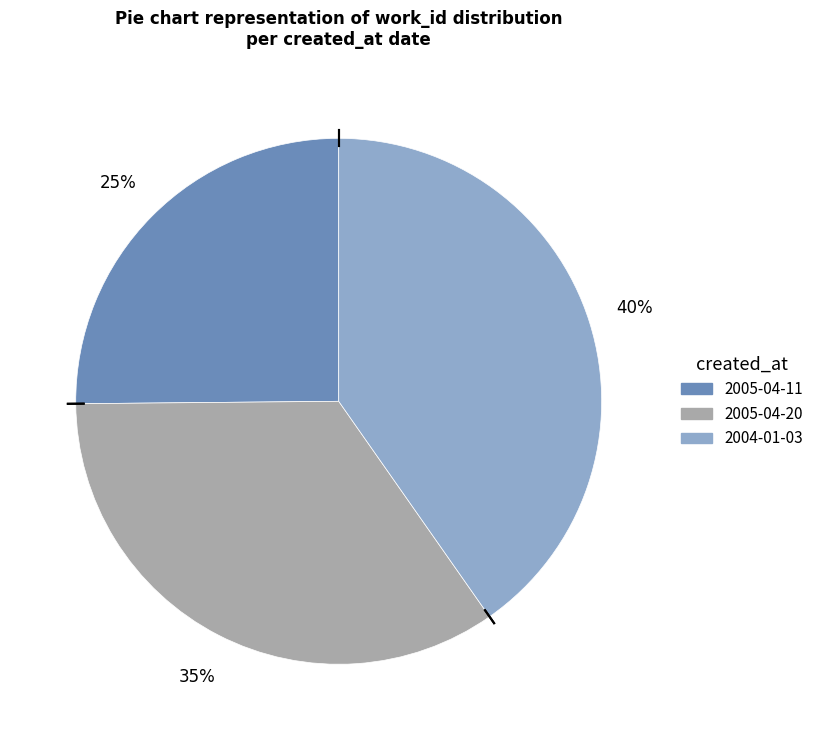

Which category has the biggest portion of the pie?

2004-01-03